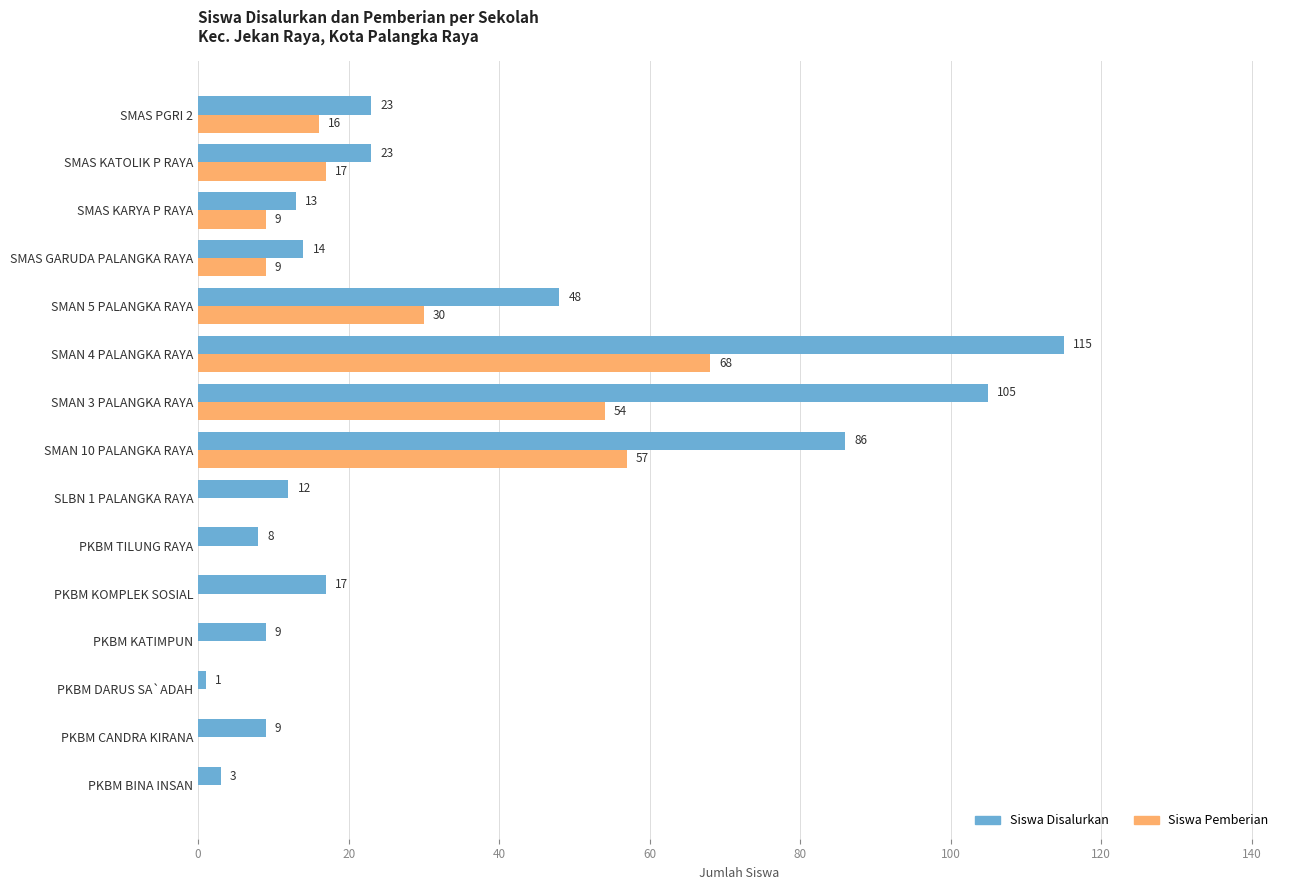

What is the highest value of the Siswa Pemberian series?

68